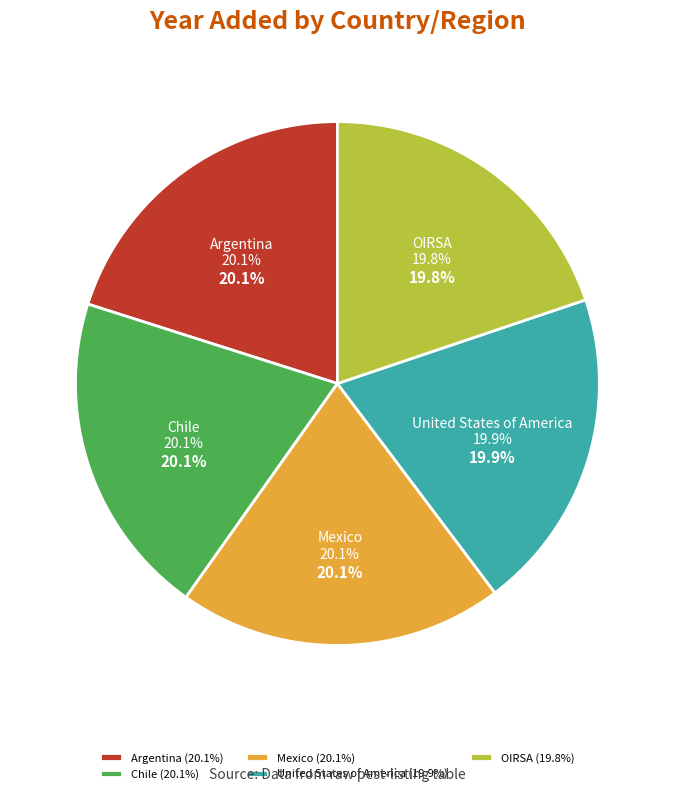

What is the largest slice in the pie chart?

Argentina